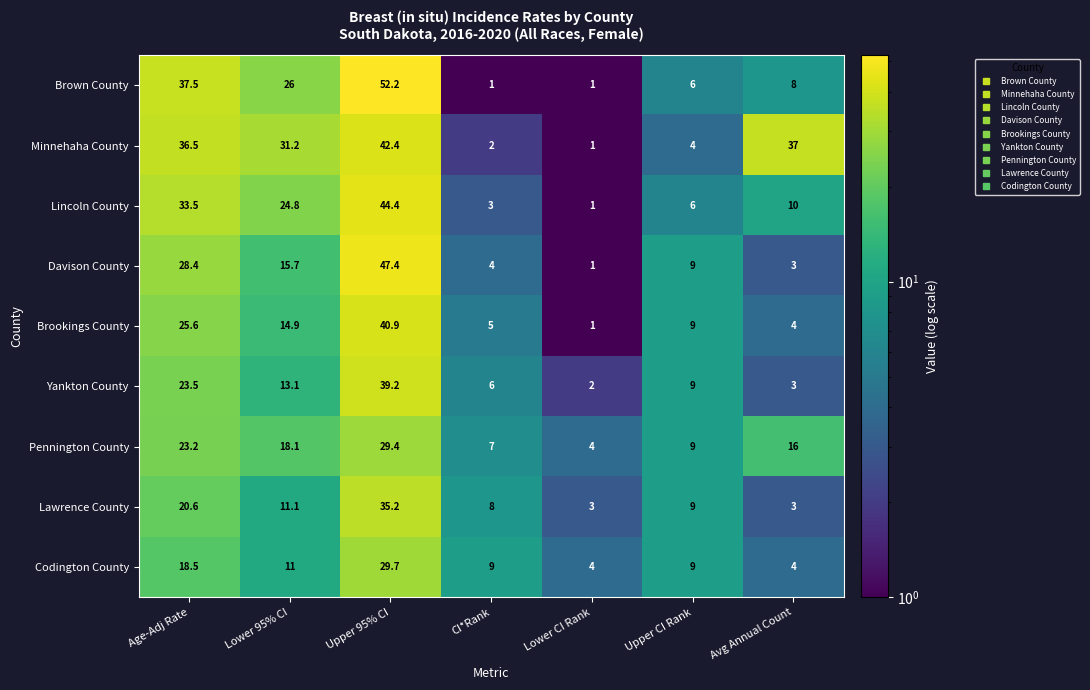

What is the smallest value displayed?

1.0